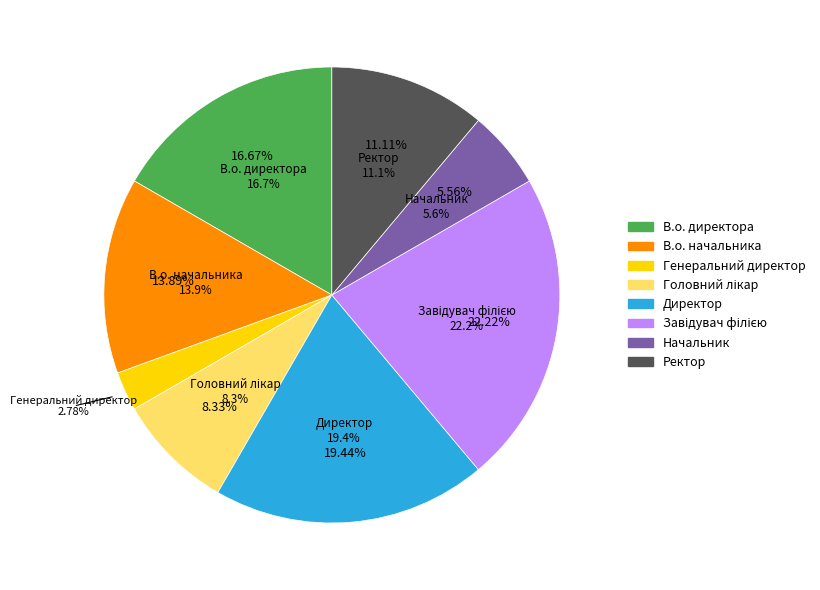

Is it true that Директор is 19% of the pie?

True